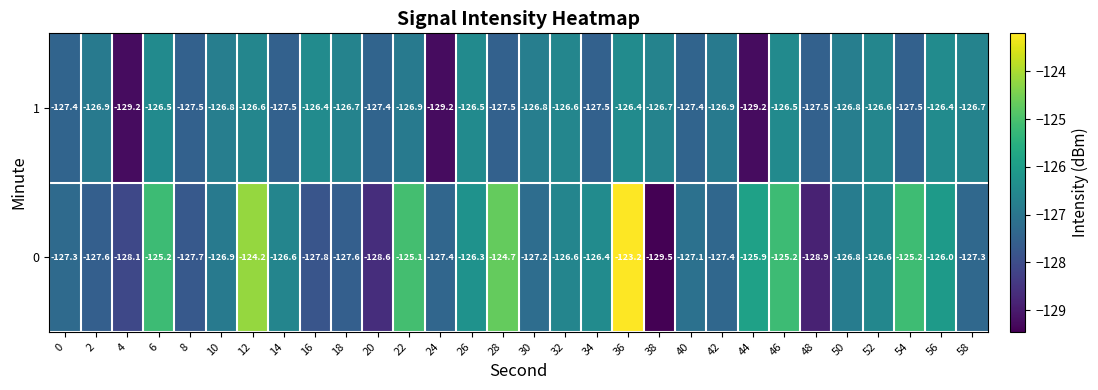

At how many categories does at least one series exceed -127?

23